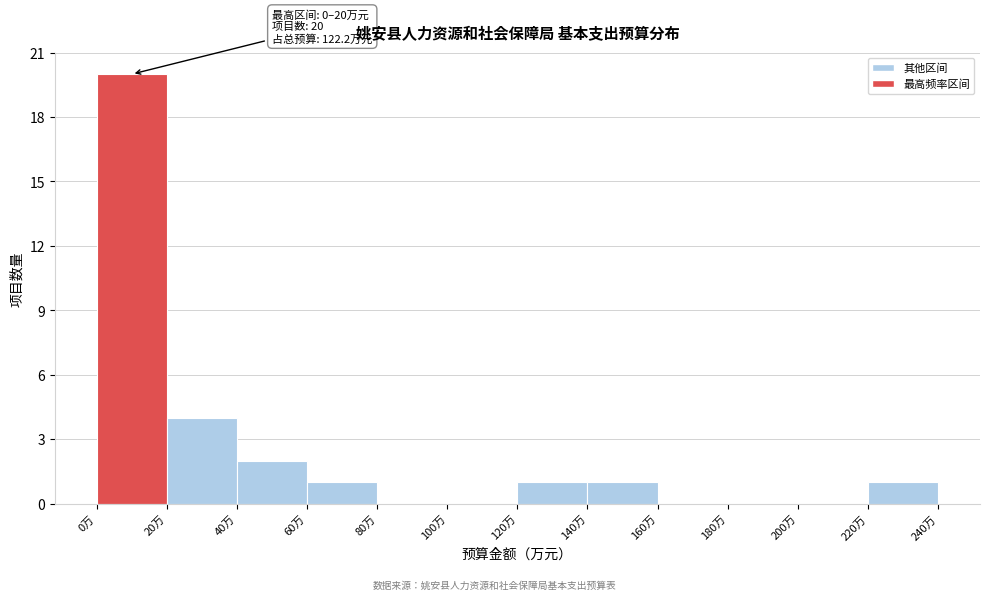

Which range on the x-axis has the tallest bar?

0 to 20